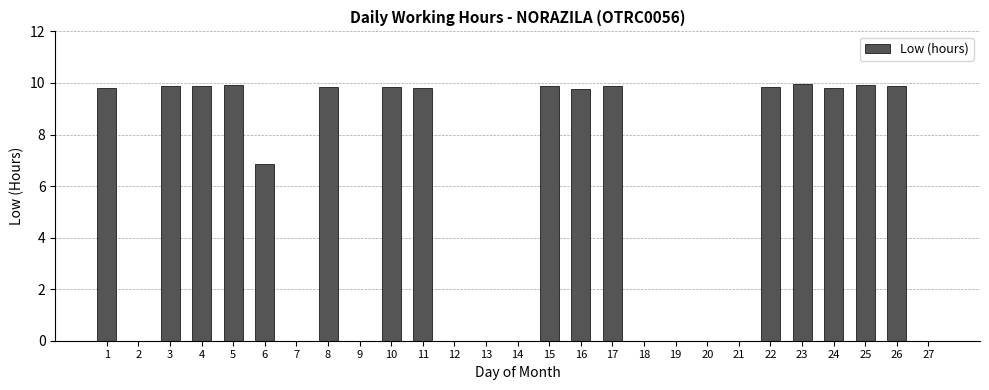

Is it true that the value at 27 is 0.0?

True